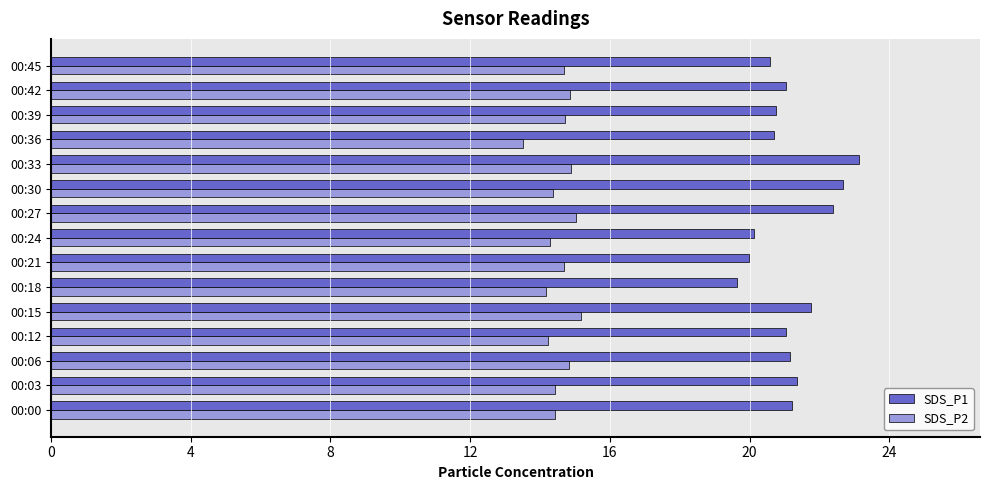

What are all the series names shown in the legend?

SDS_P1, SDS_P2